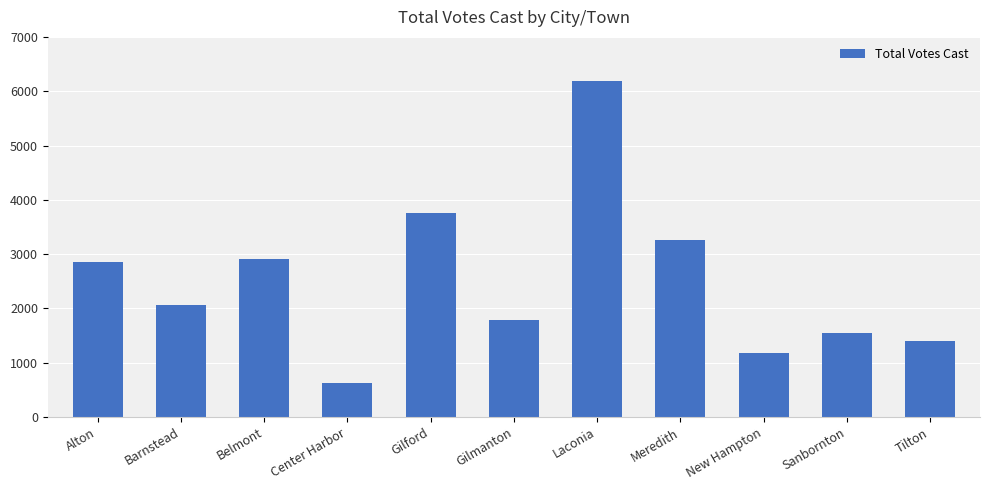

Reading left to right, list all the values displayed in this chart.

Alton=2858	Barnstead=2062	Belmont=2912	Center Harbor=623	Gilford=3763	Gilmanton=1795	Laconia=6195	Meredith=3269	New Hampton=1187	Sanbornton=1541	Tilton=1404